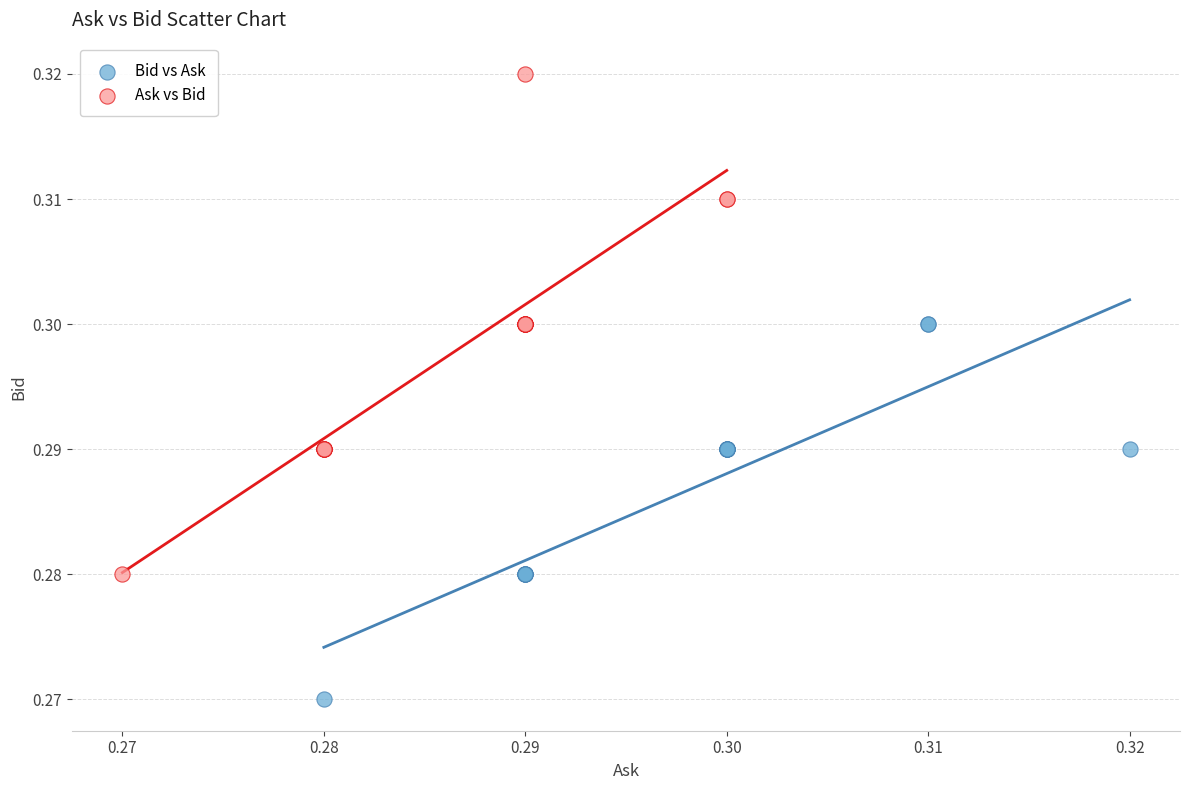

Which series has the widest spread of Y values?

Ask vs Bid